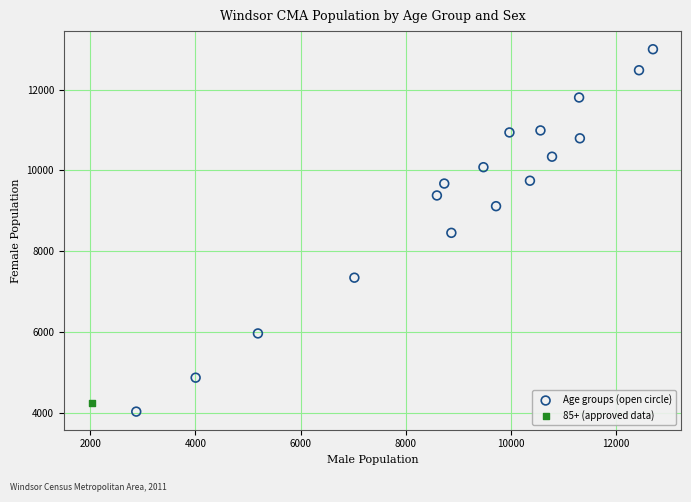

What are all the series names shown in the legend?

Age groups (open circle), 85+ (approved data)